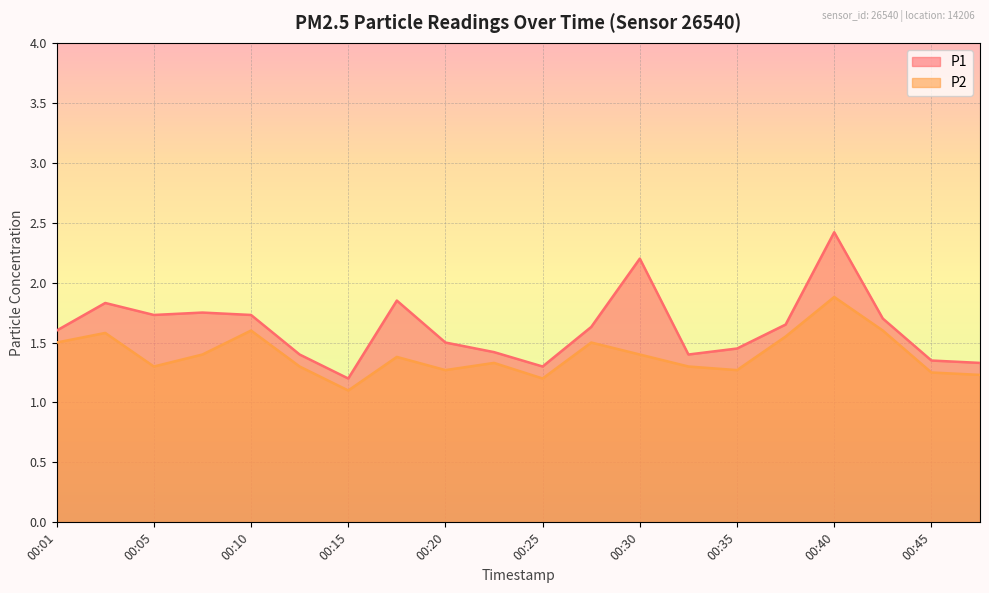

What is the spread (max minus min) of values at 00:15?

0.1